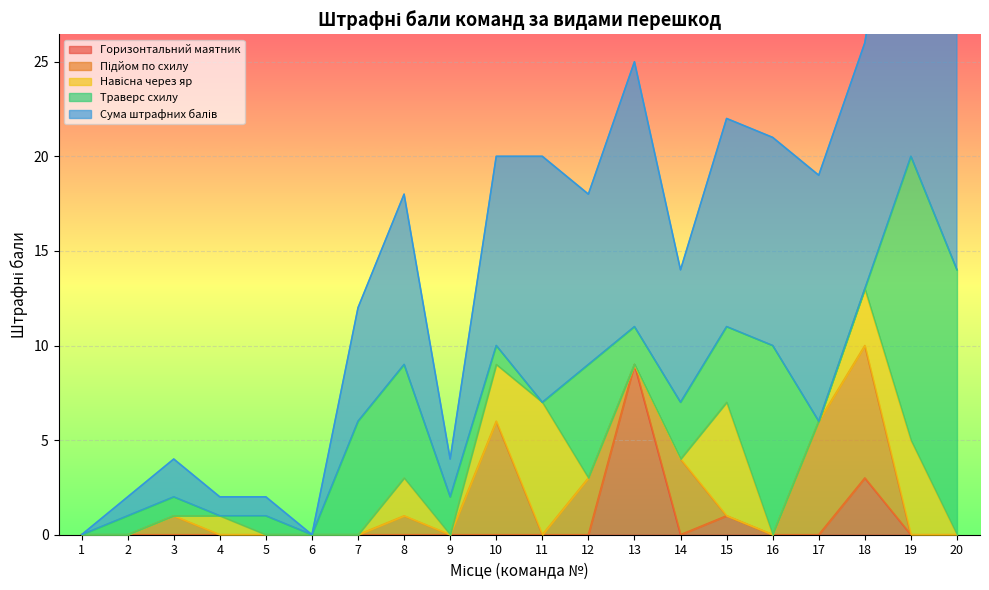

At which category is the sum across all series the highest?

19